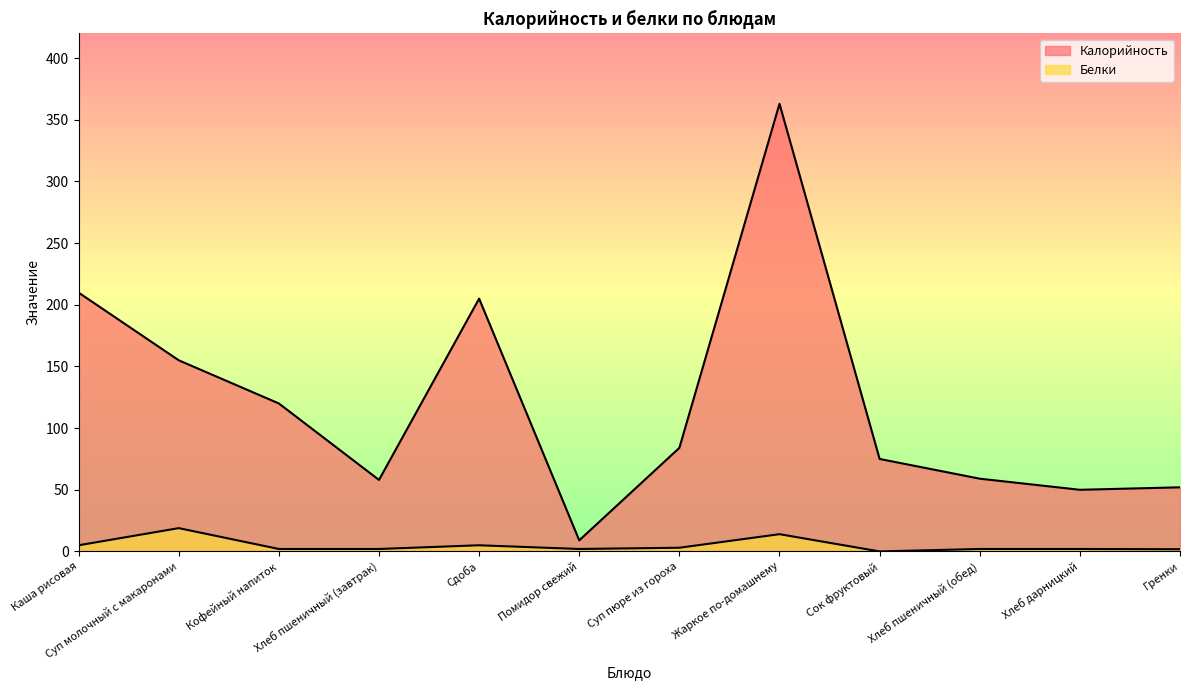

What is the spread (max minus min) of values at Каша рисовая?

204.9